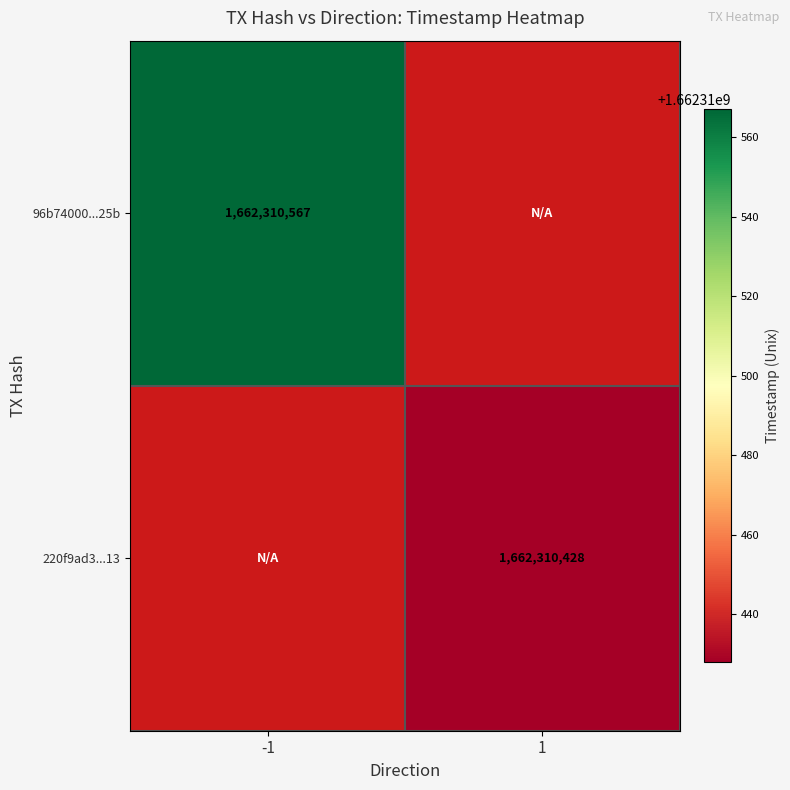

Which series has the largest total across all categories?

96b74000f1035c68eca782b9554bbead008d25b